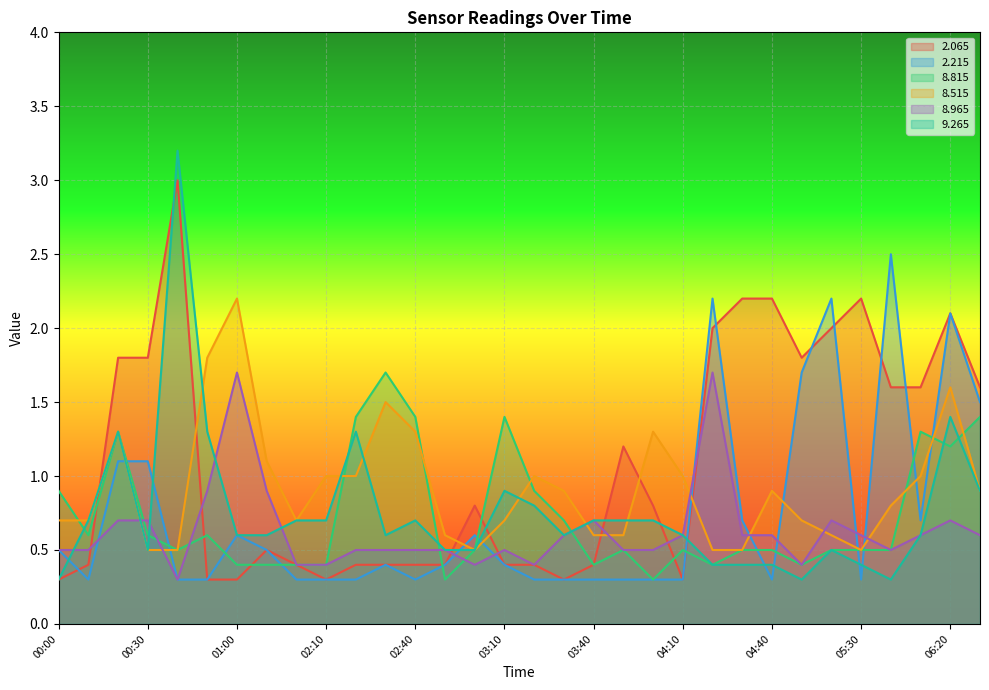

What is the total value across all series at 03:20?

3.8